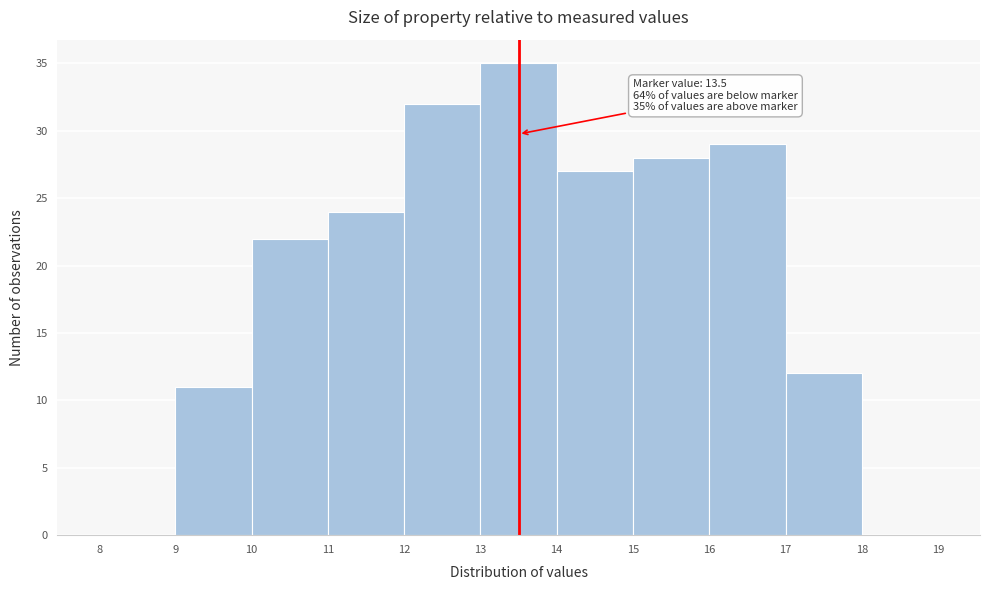

Which range on the x-axis has the tallest bar?

13 to 14